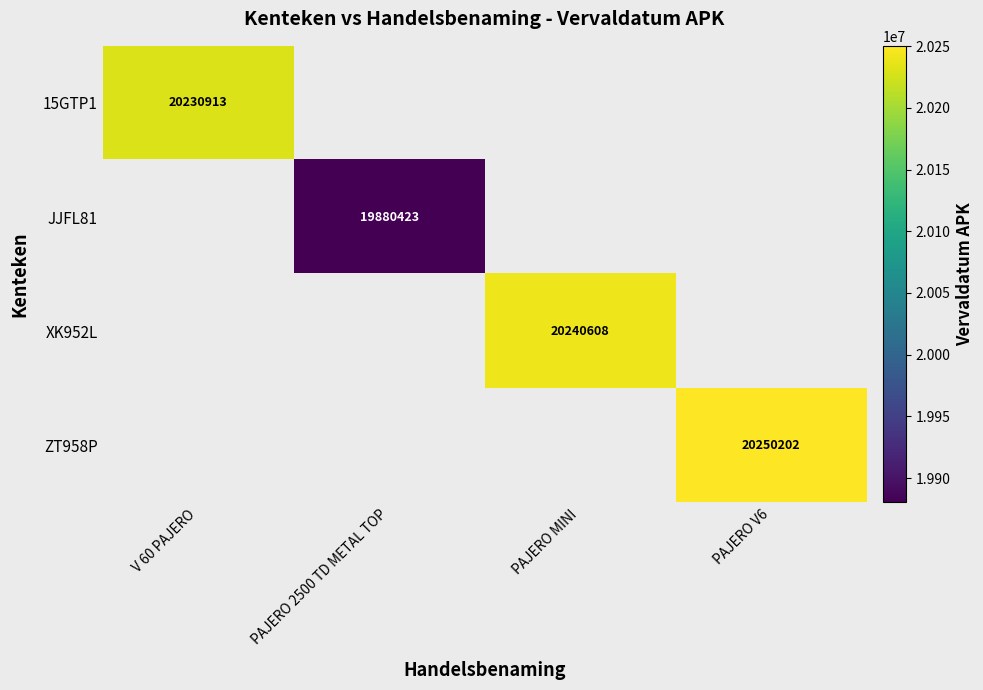

How many series are shown in this chart?

4